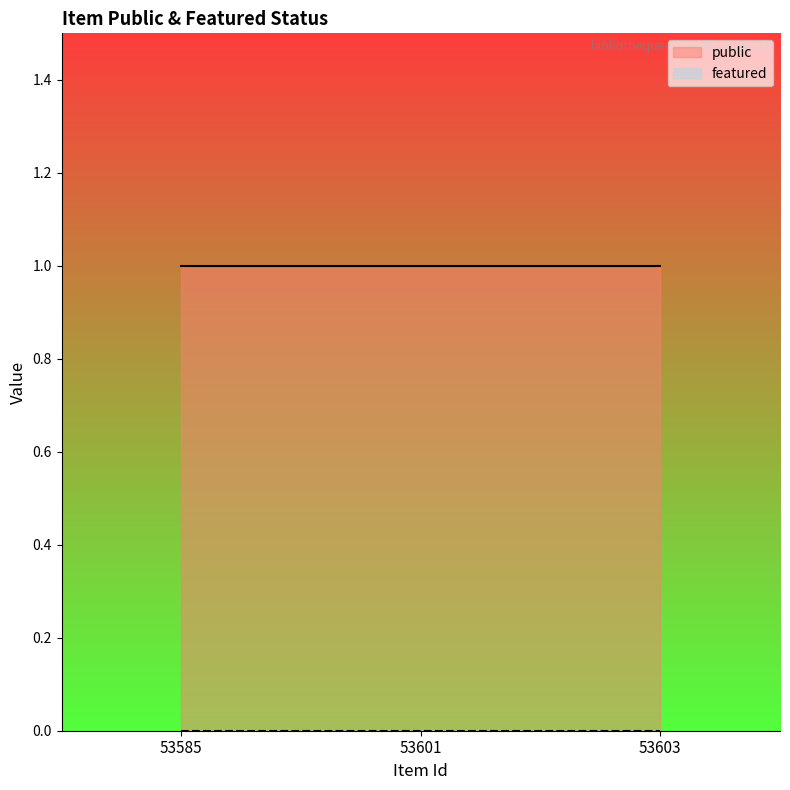

Reading left to right, what are all the values shown in this chart?

public: 53585=1	53601=1	53603=1
featured: 53585=0	53601=0	53603=0